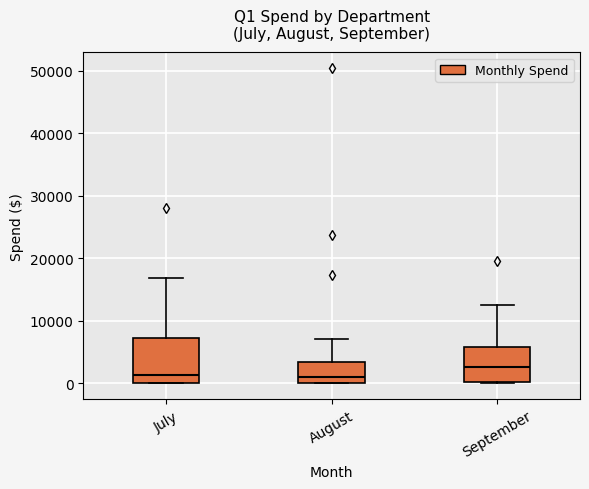

Where does the upper whisker of the box for August end on the y-axis? The values are not printed on the chart, so give them approximately, as read against the axis.

7000